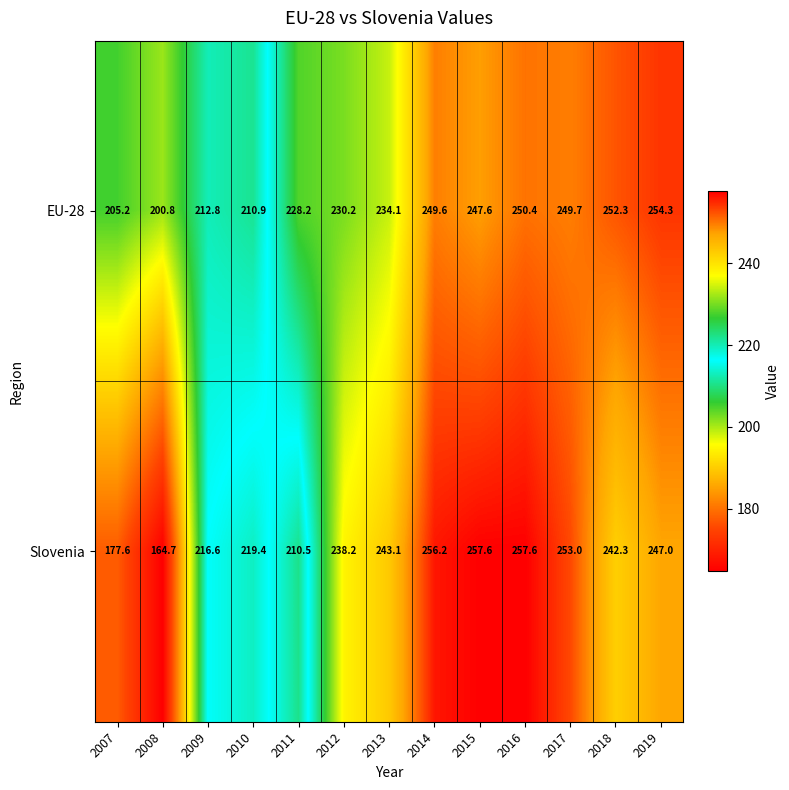

True or false: EU-28 has a value of 228.2 at 2011.

True